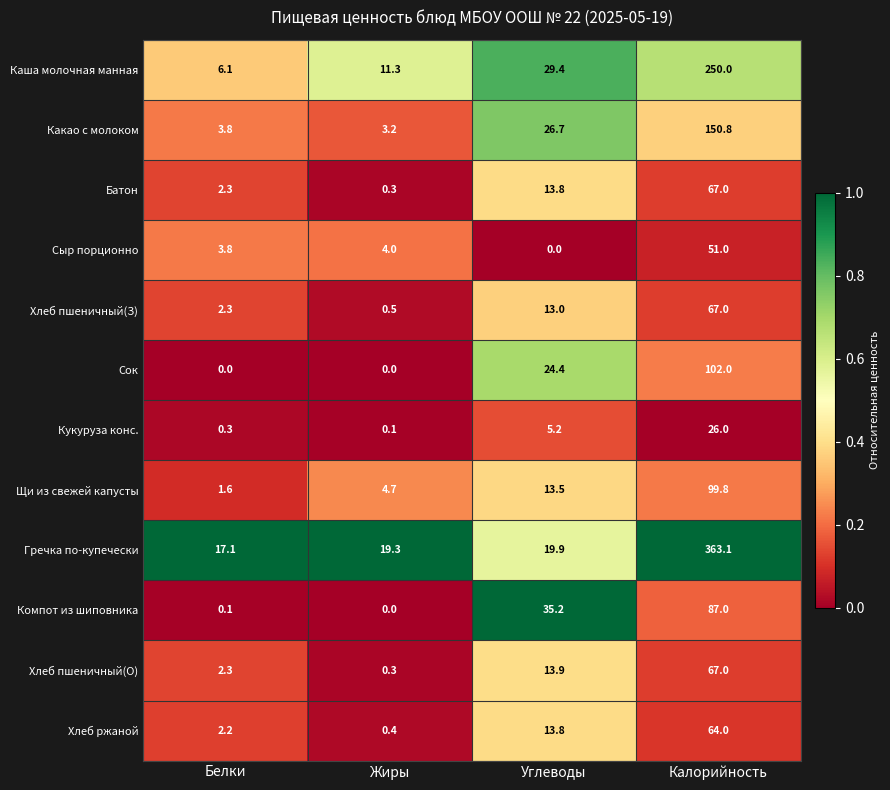

Is the value of Кукуруза конс. at Жиры greater than the value of Щи из свежей капусты at Жиры?

No